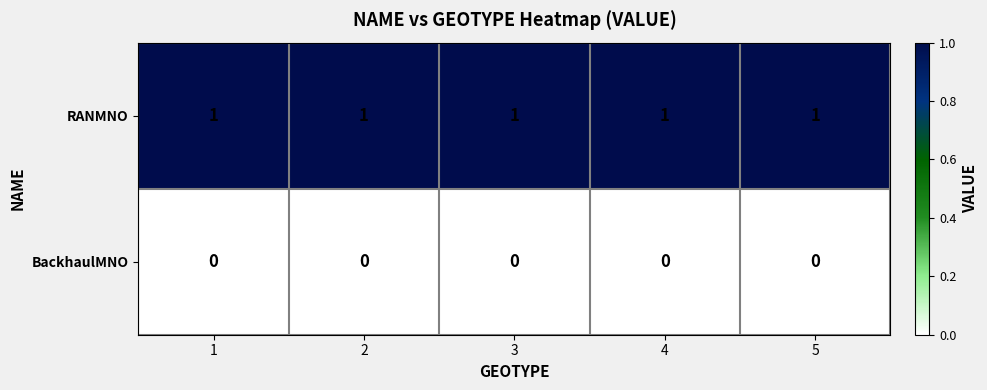

Count the number of data series in this chart.

2